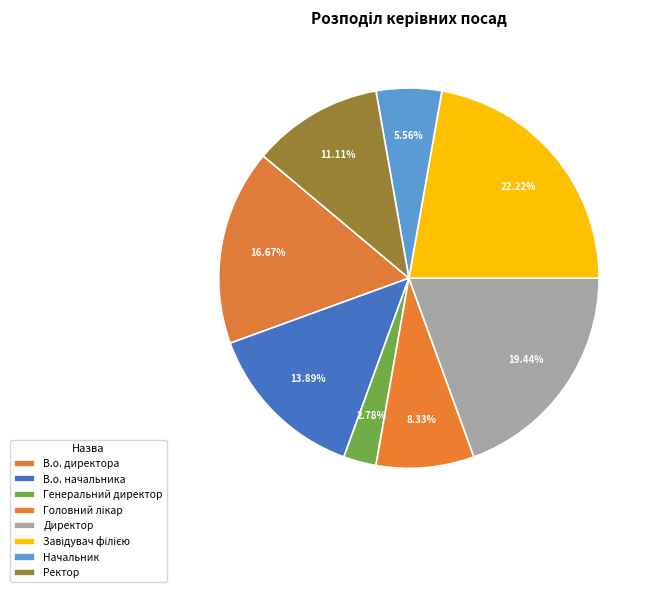

Is Начальник the majority of the pie?

No